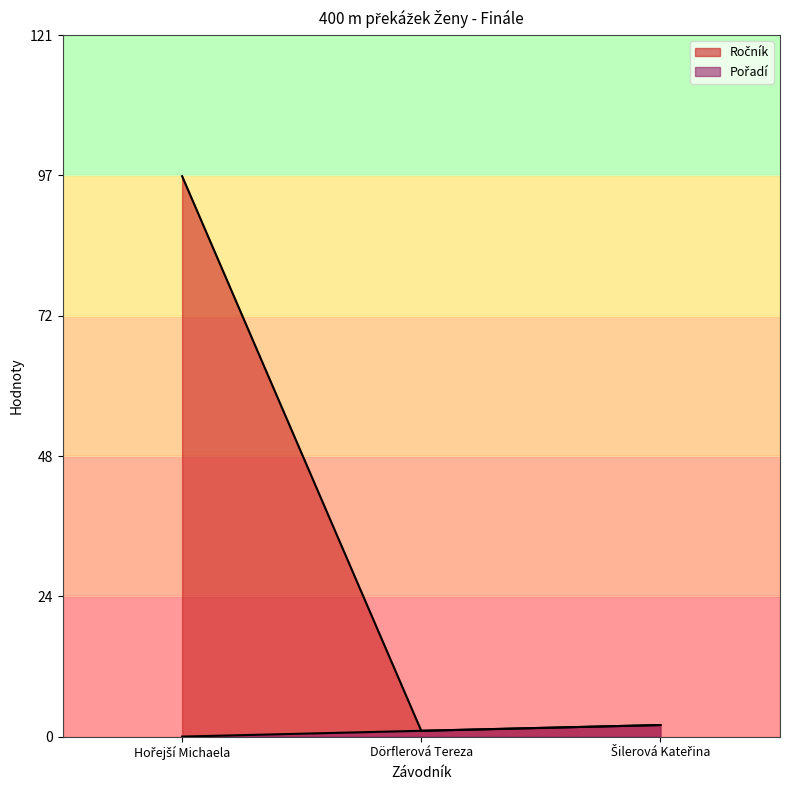

What is the average value of the Ročník series?

33